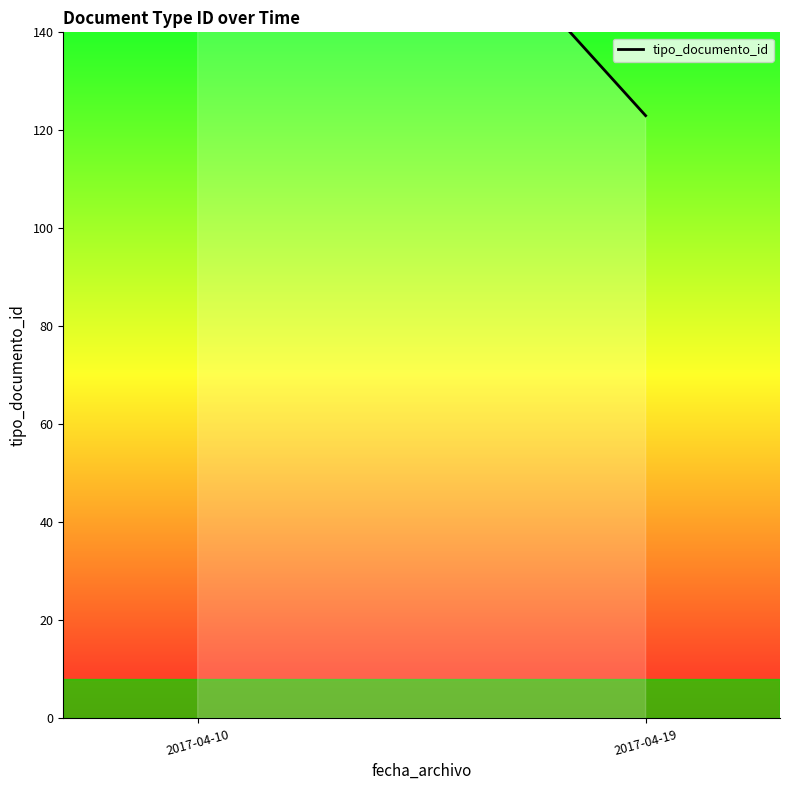

Count the values in the range 123 to 224.

2